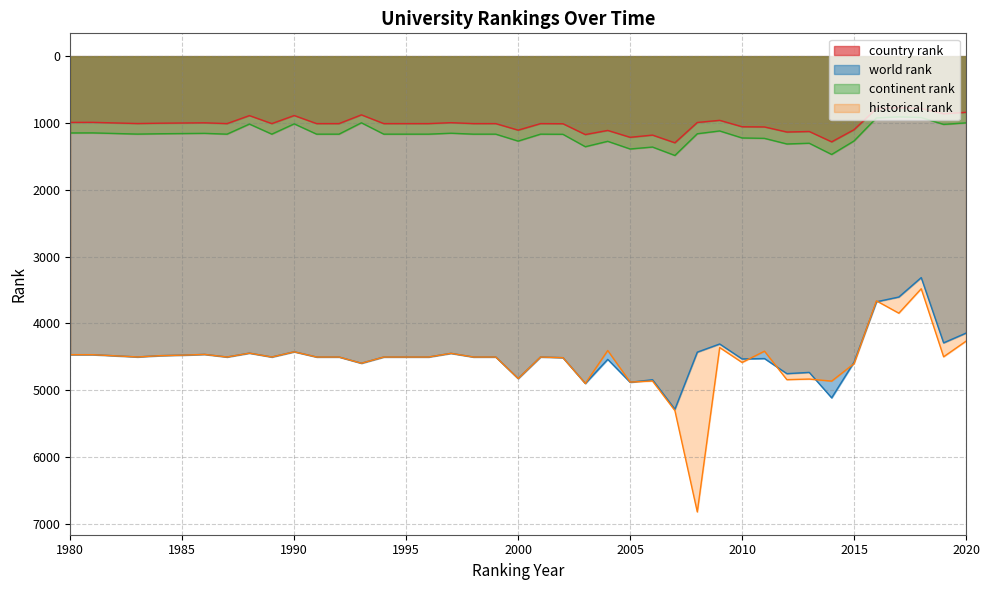

Which category has the highest value in the country rank series?

2007